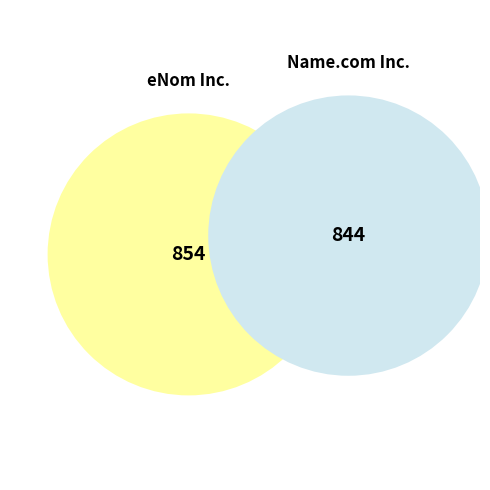

To the nearest percent, what is the difference between the largest and smallest slice percentages?

21%